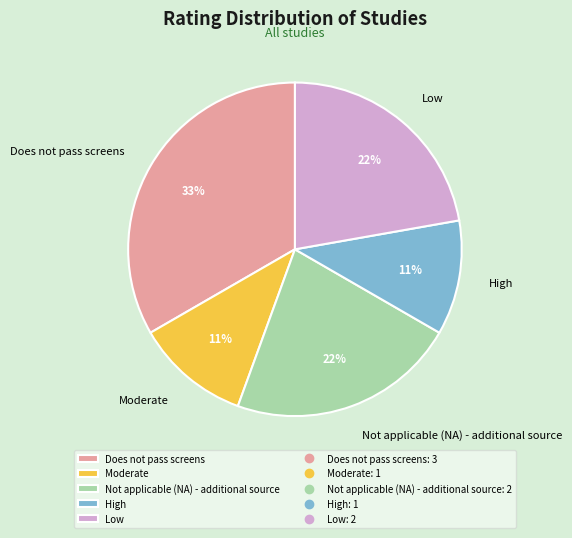

Combined, do Does not pass screens and Not applicable (NA) - additional source account for over 50%?

Yes